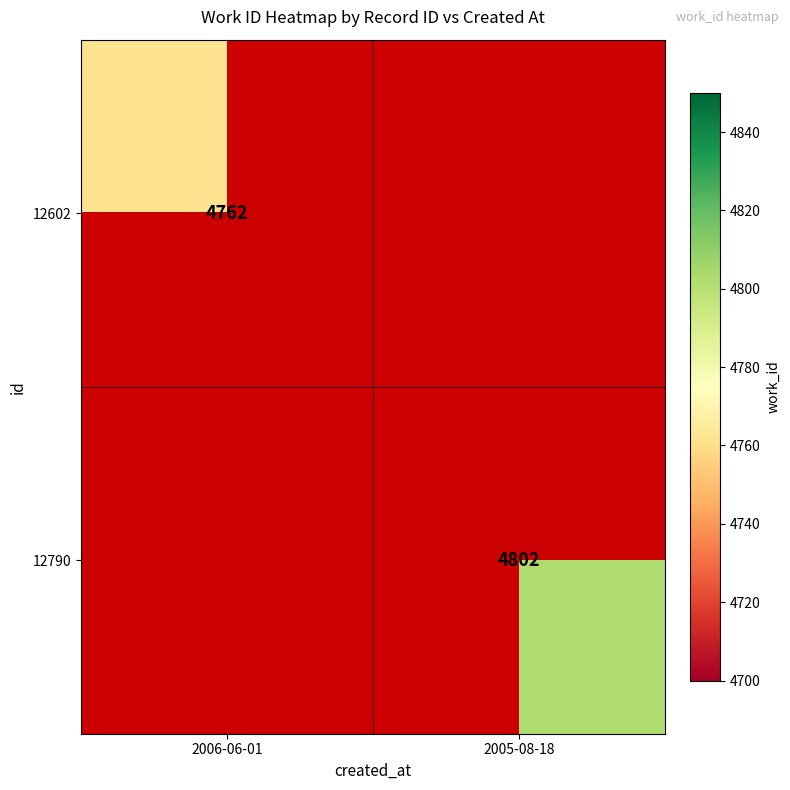

The value of 12602 at 2006-06-01 is 4762. True or false?

True